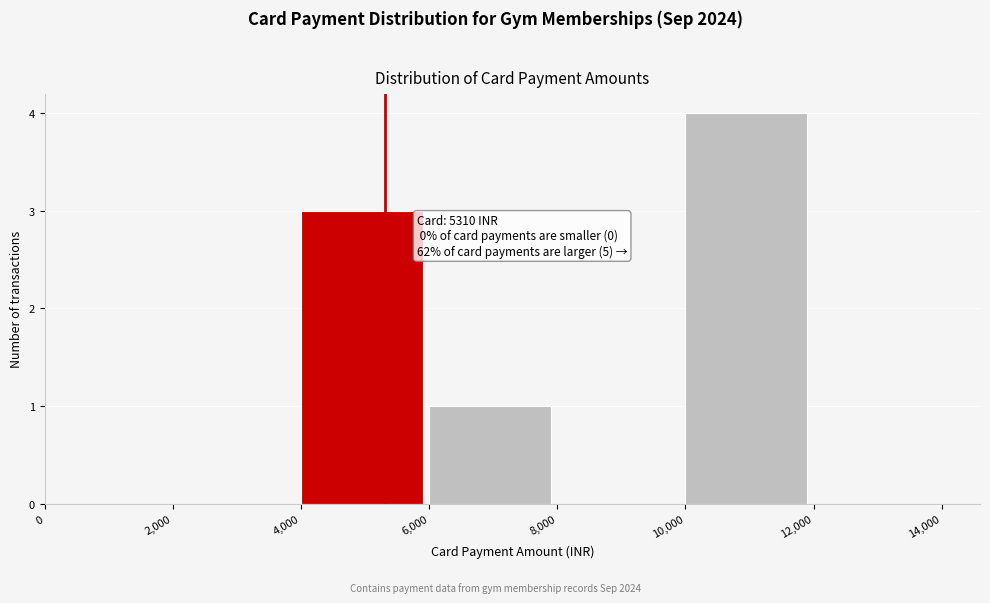

Which range on the x-axis has the tallest bar?

10,000 to 12,000